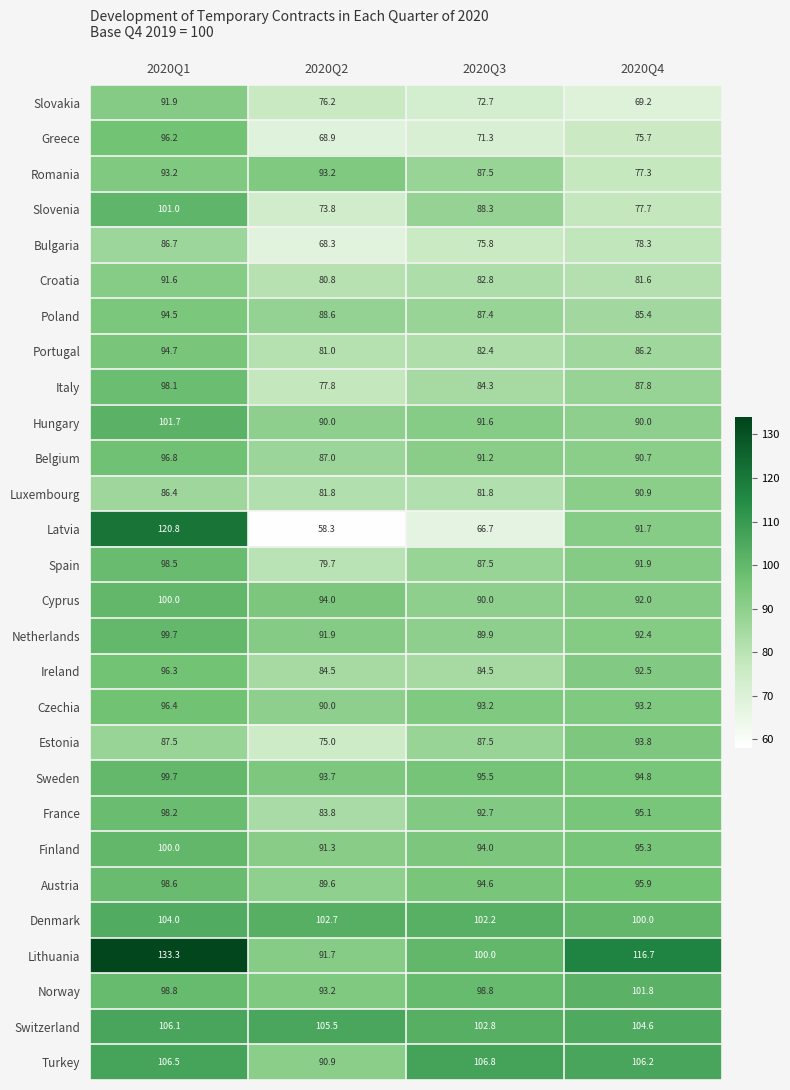

Which series changed the most between 2020Q2 and 2020Q4?

Latvia